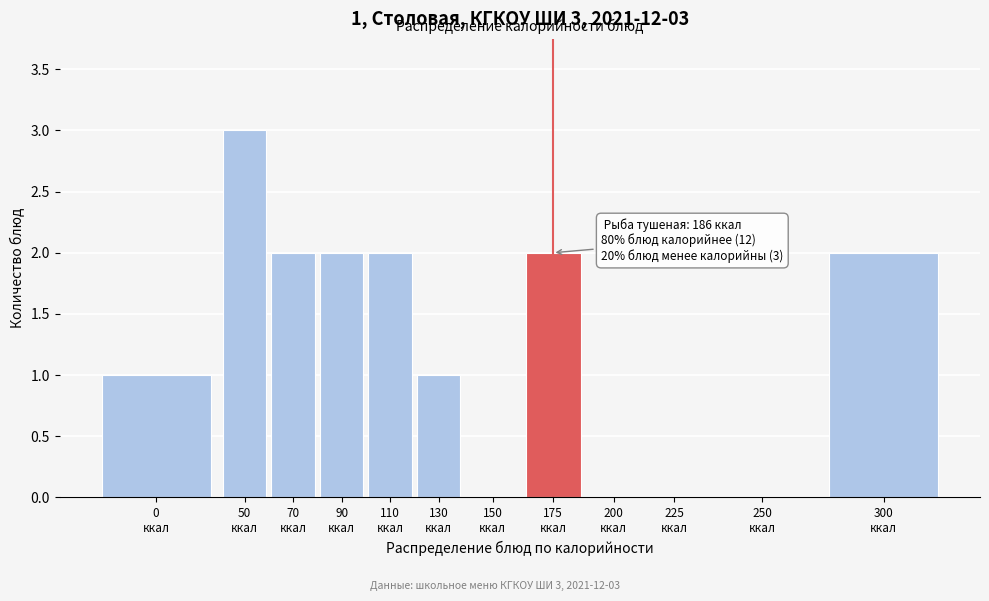

What is the sum of all values?

15